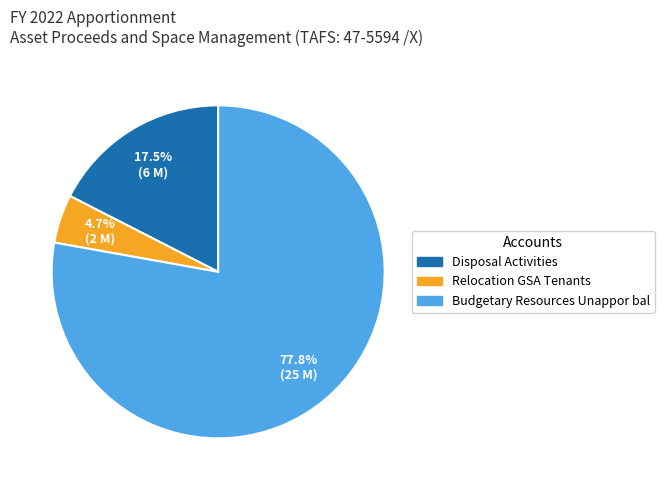

To the nearest percent, what percentage of the pie is Budgetary Resources Unappor bal?

78%